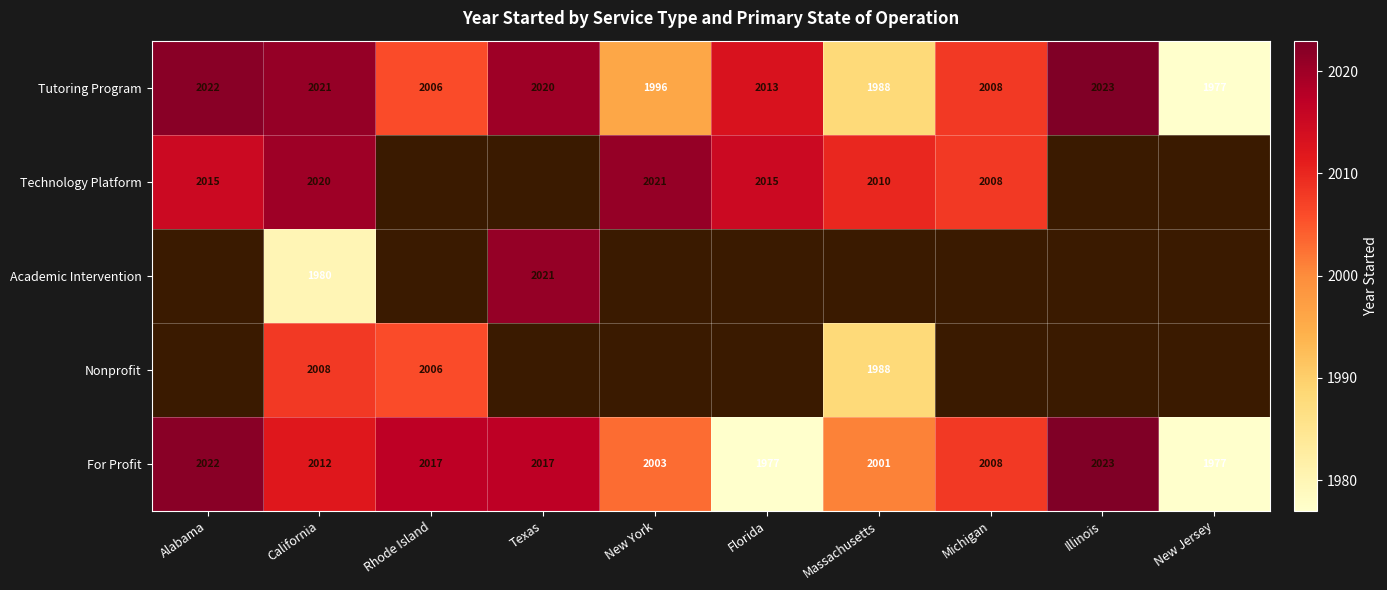

What is the difference between the maximum and second lowest values in the For Profit series?

46